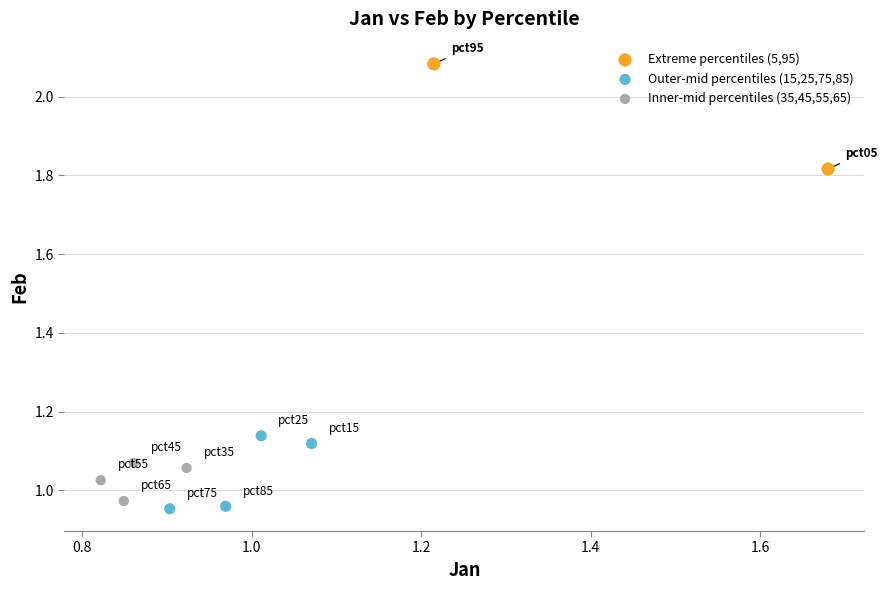

What are all the series names shown in the legend?

Extreme percentiles (5,95), Outer-mid percentiles (15,25,75,85), Inner-mid percentiles (35,45,55,65)